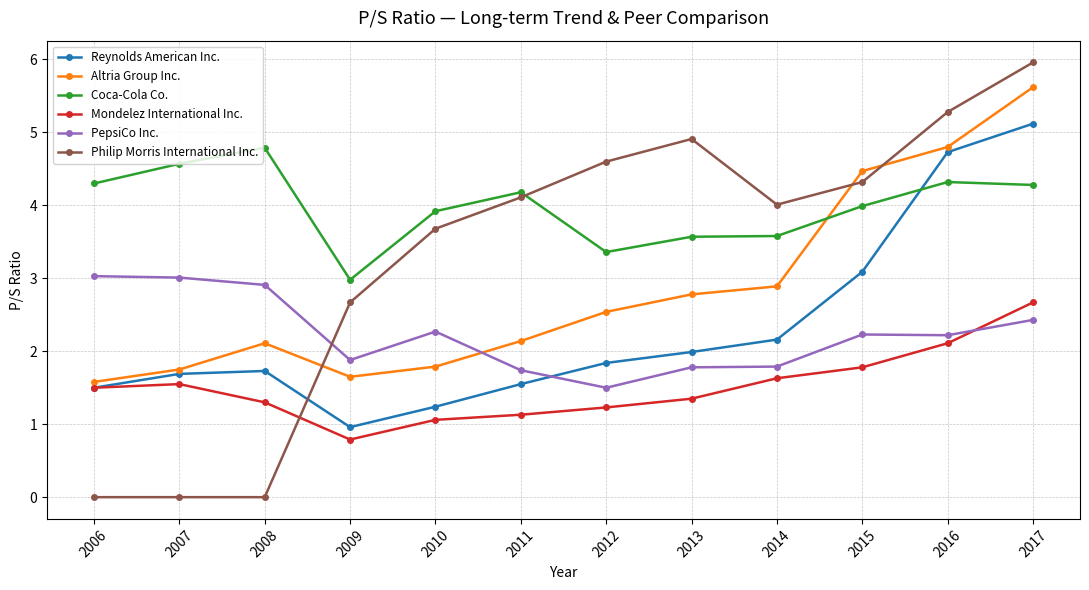

Rank the series by their maximum value, from lowest to highest.

Mondelez International Inc., PepsiCo Inc., Coca-Cola Co., Reynolds American Inc., Altria Group Inc., Philip Morris International Inc.